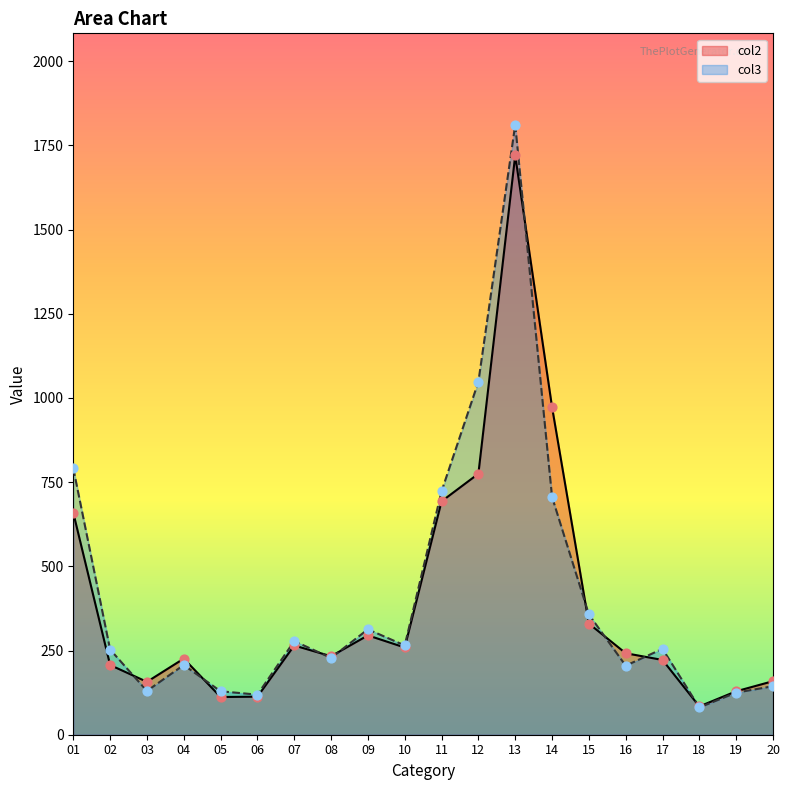

What are all the series names shown in the legend?

col2, col3